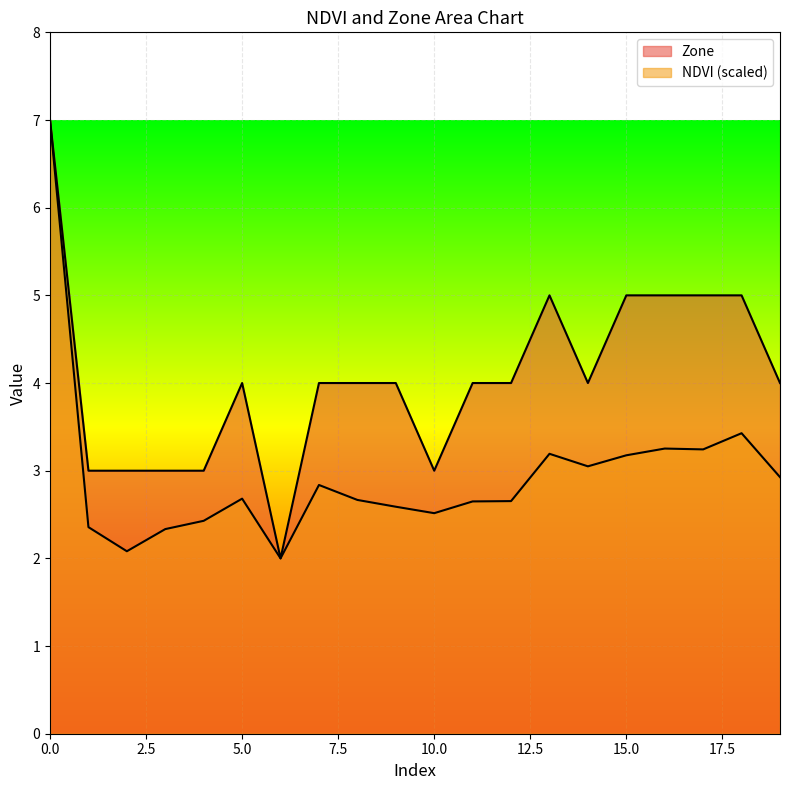

At which category does Zone reach its first local valley?

6